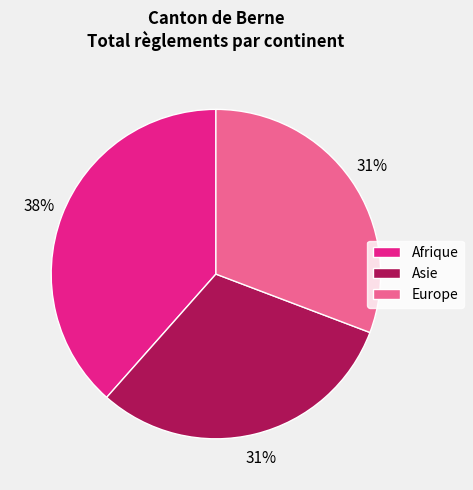

Does any single category account for the majority?

No